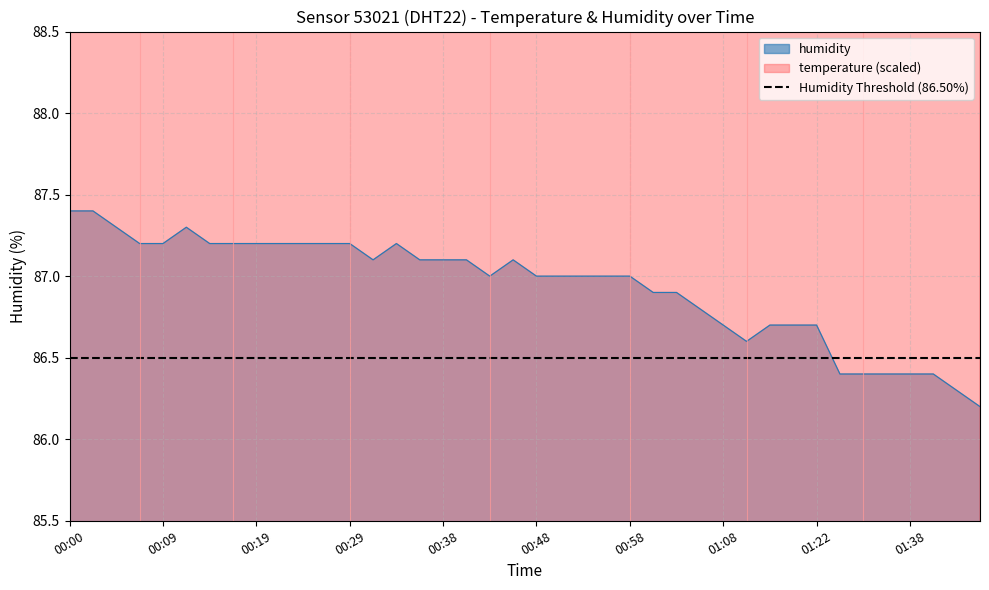

Reading left to right, list all the values displayed in this chart.

humidity: 87.4	87.4	87.3	87.2	87.2	87.3	87.2	87.2	87.2	87.2	87.2	87.2	87.2	87.1	87.2	87.1	87.1	87.1	87.0	87.1	87.0	87.0	87.0	87.0	87.0	86.9	86.9	86.8	86.7	86.6	86.7	86.7	86.7	86.4	86.4	86.4	86.4	86.4	86.3	86.2
temperature: 138.0	138.0	138.0	138.0	138.0	138.0	138.0	138.0	138.0	138.0	138.0	138.0	138.0	138.0	138.0	138.0	138.0	138.0	138.0	140.0	138.0	138.0	140.0	140.0	142.0	138.0	140.0	138.0	140.0	138.0	140.0	140.0	140.0	138.0	138.0	138.0	138.0	138.0	138.0	138.0